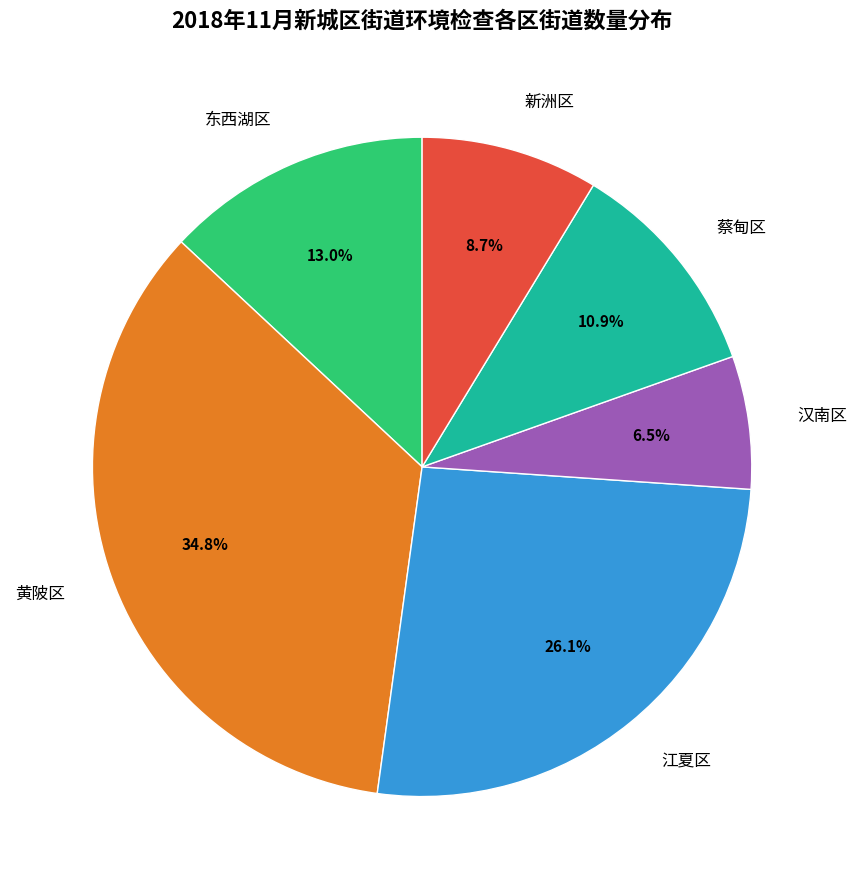

Is the sum of 东西湖区 and 蔡甸区 greater than half?

No